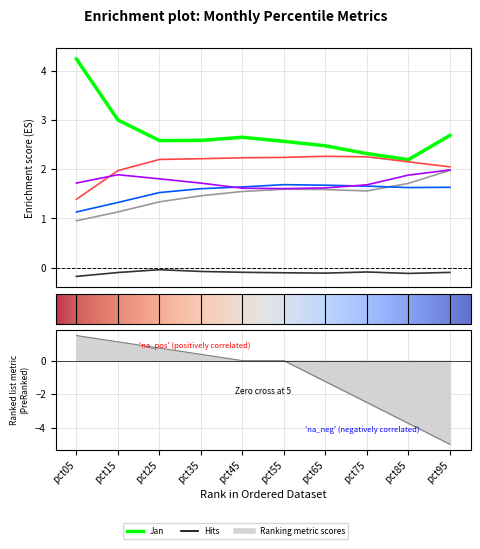

What is the spread (max minus min) of values at pct45?

2.7